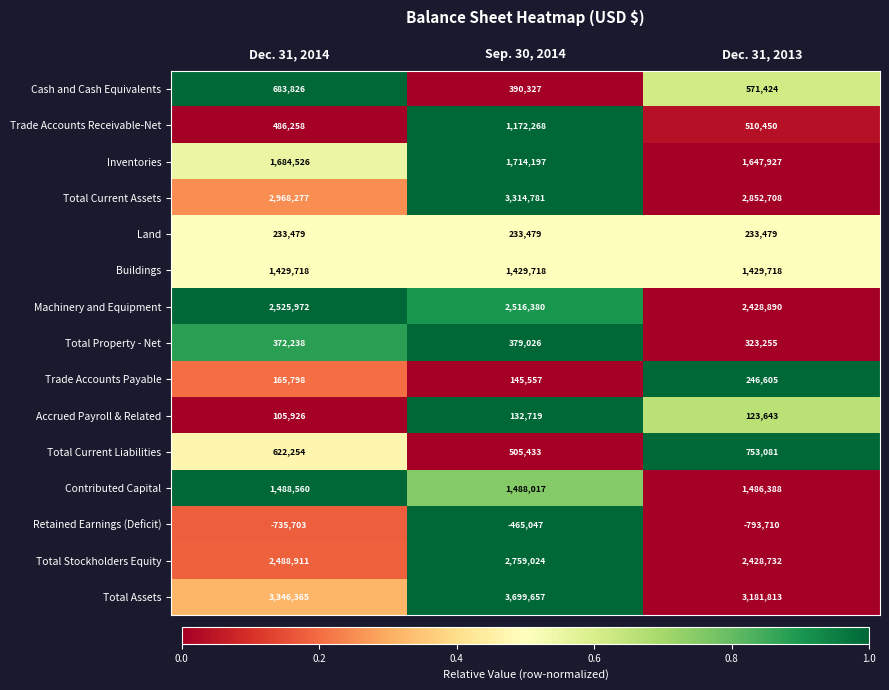

The Retained Earnings (Deficit) series shows -465047 at Sep. 30, 2014. True or false?

True